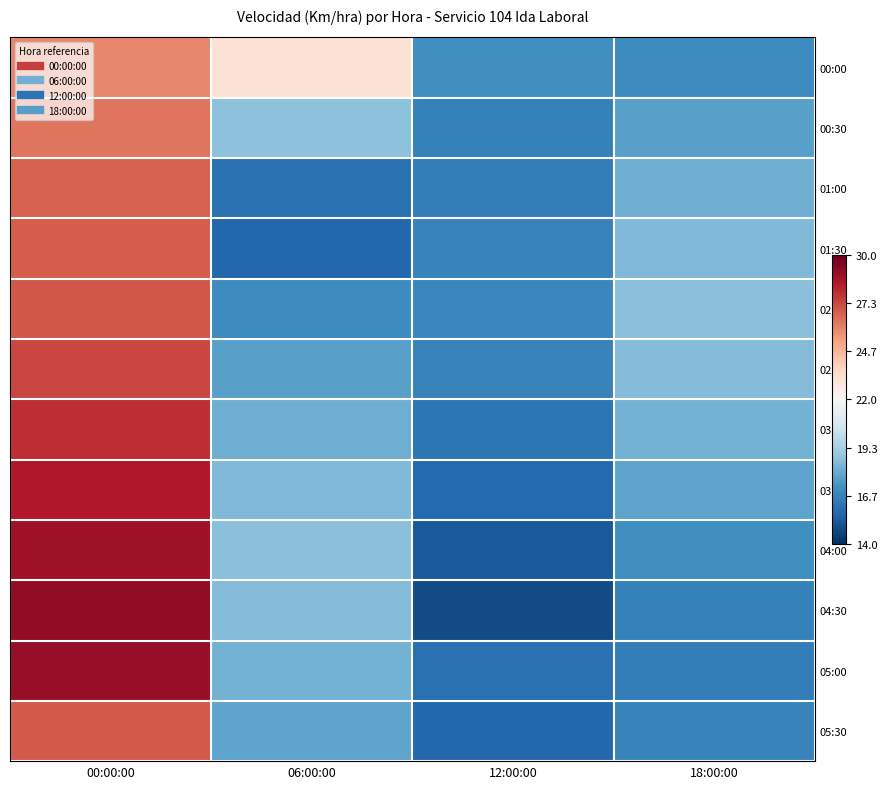

Reading left to right, what are all the values shown in this chart?

00:00: 00:00:00=25.8	06:00:00=23.2	12:00:00=17.1	18:00:00=16.9
00:30: 00:00:00=26.3	06:00:00=18.7	12:00:00=16.6	18:00:00=17.6
01:00: 00:00:00=26.7	06:00:00=16.0	12:00:00=16.5	18:00:00=18.1
01:30: 00:00:00=26.8	06:00:00=15.7	12:00:00=16.7	18:00:00=18.5
02:00: 00:00:00=27.0	06:00:00=16.9	12:00:00=16.8	18:00:00=18.7
02:30: 00:00:00=27.4	06:00:00=17.6	12:00:00=16.6	18:00:00=18.5
03:00: 00:00:00=27.9	06:00:00=18.1	12:00:00=16.2	18:00:00=18.2
03:30: 00:00:00=28.4	06:00:00=18.5	12:00:00=15.8	18:00:00=17.8
04:00: 00:00:00=28.8	06:00:00=18.7	12:00:00=15.3	18:00:00=17.1
04:30: 00:00:00=29.1	06:00:00=18.5	12:00:00=14.8	18:00:00=16.6
05:00: 00:00:00=29.0	06:00:00=18.2	12:00:00=16.0	18:00:00=16.5
05:30: 00:00:00=26.9	06:00:00=17.8	12:00:00=15.7	18:00:00=16.7